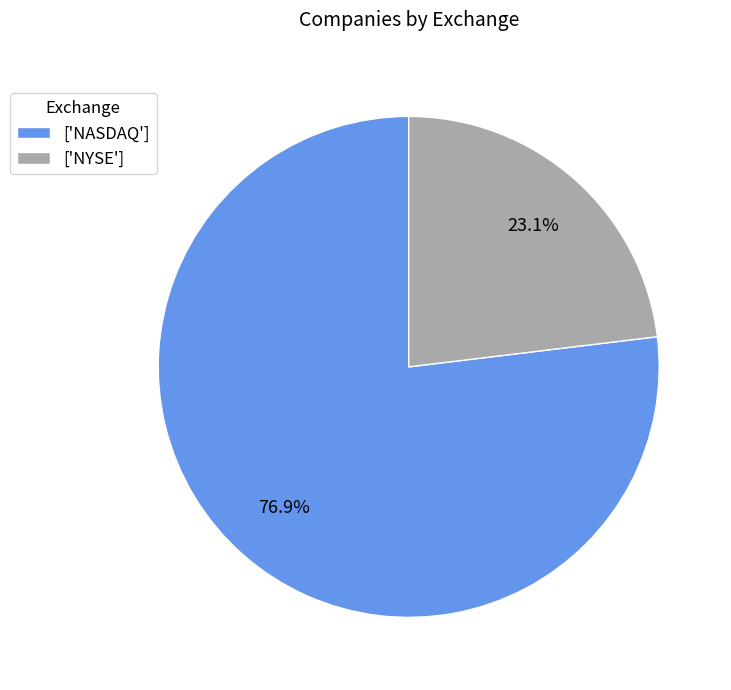

Is there any slice that represents more than half of the pie?

Yes